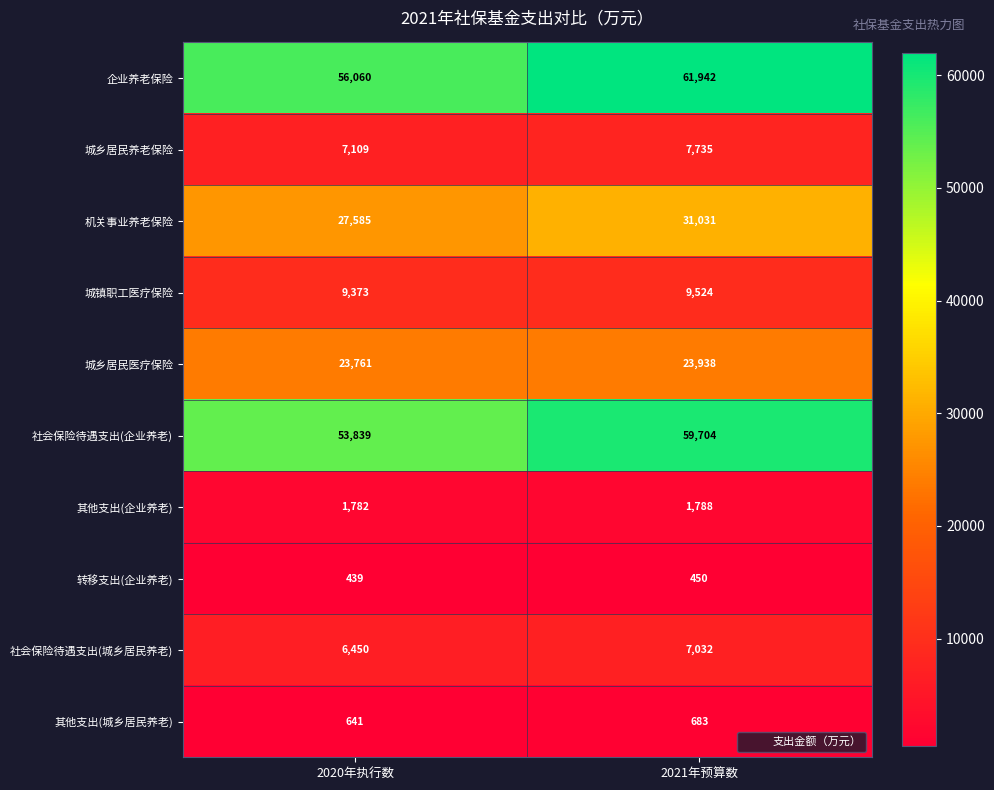

What is the minimum value shown in the chart?

439